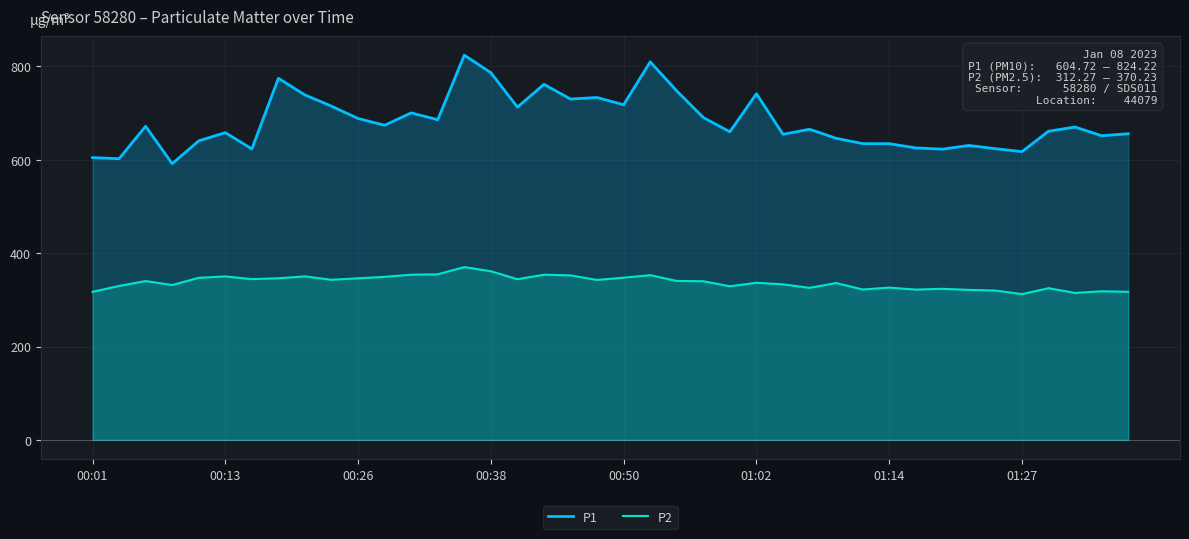

True or false: P1 and P2 cross at least once.

False